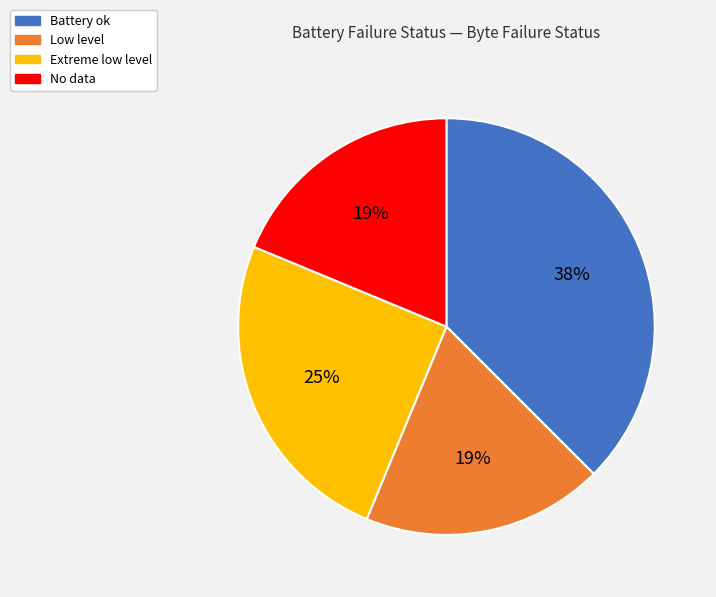

Is it true that Extreme low level is 12% of the pie?

False